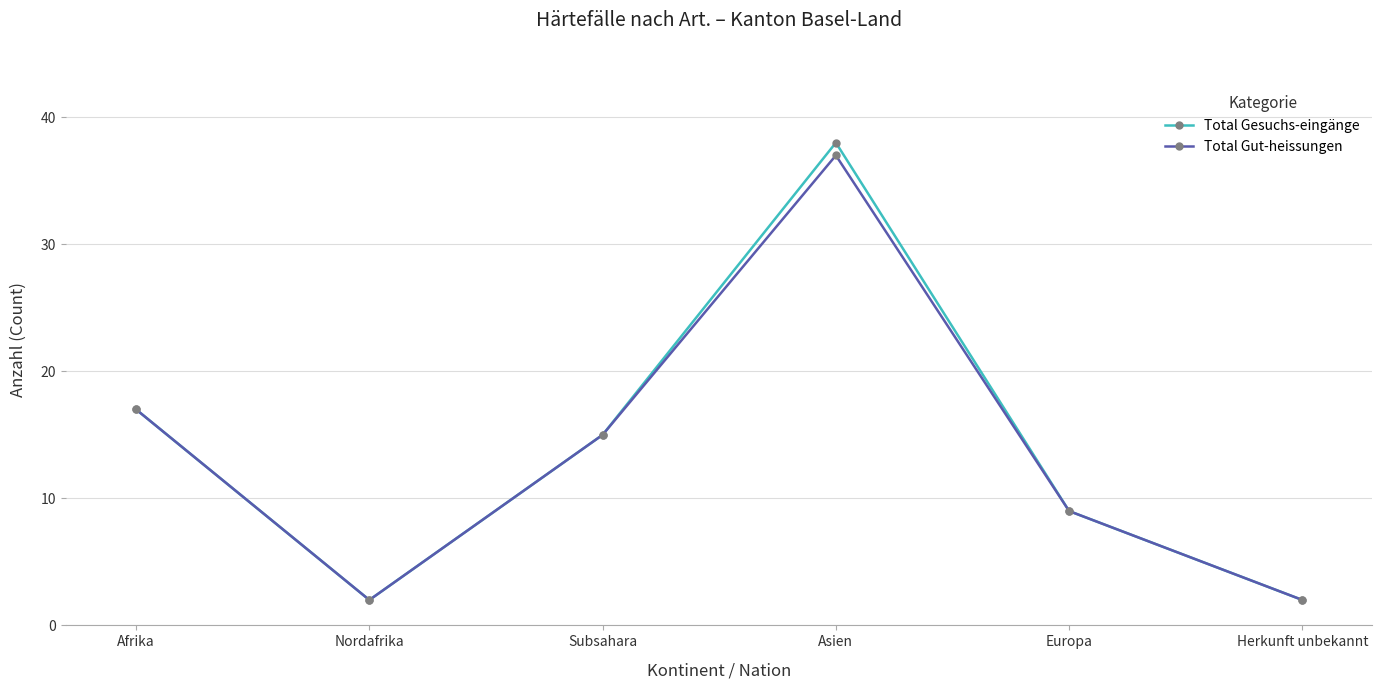

What is the sum of the Total Gut-heissungen values at Subsahara and Asien?

52